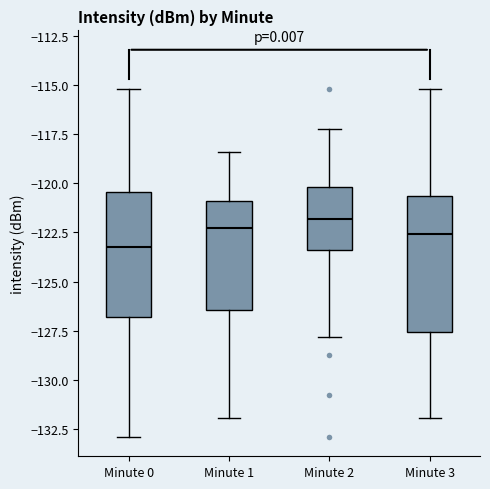

Where does the median line of the box for Minute 0 sit on the y-axis? The values are not printed on the chart, so give them approximately, as read against the axis.

-123.5